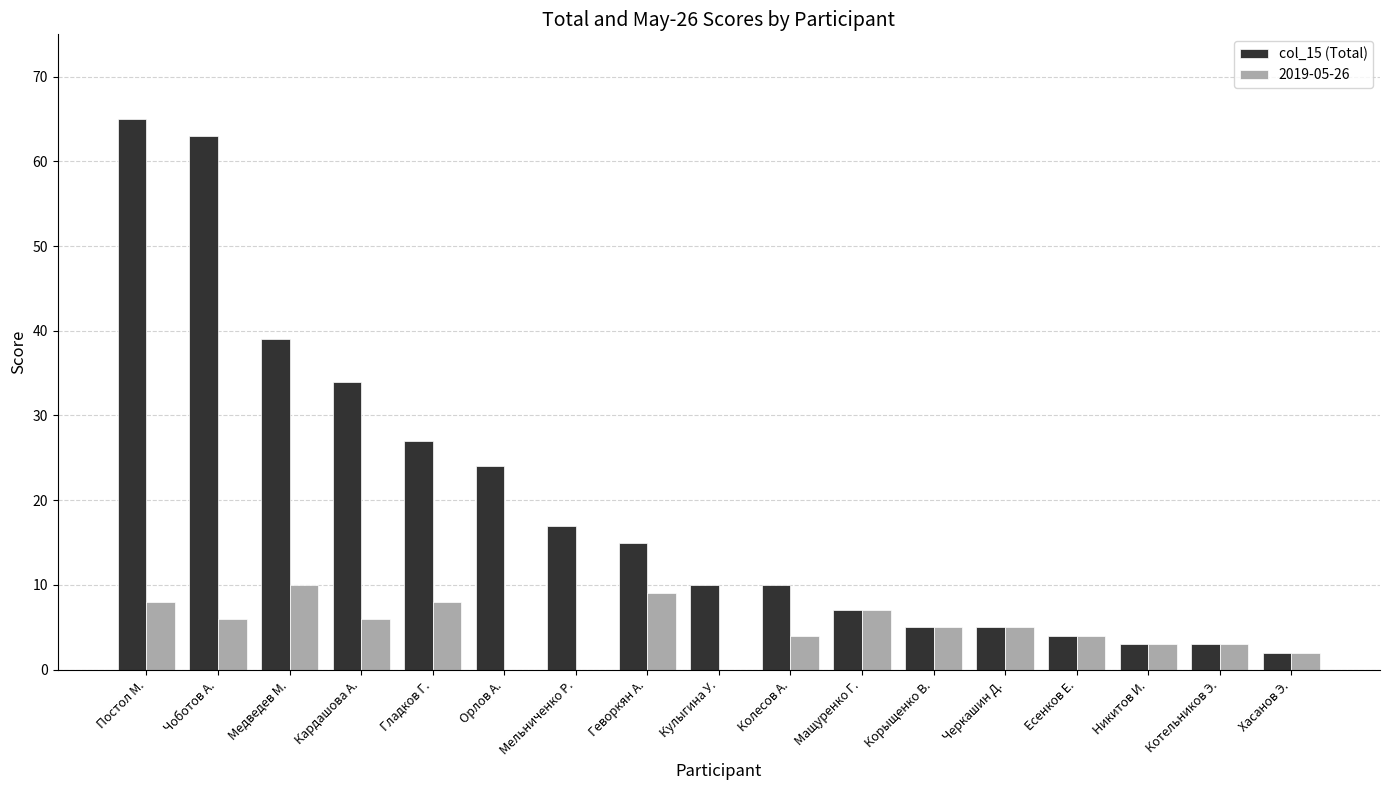

Which series changed the most between Гладков Г. and Мельниченко Р.?

col_15 (Total)